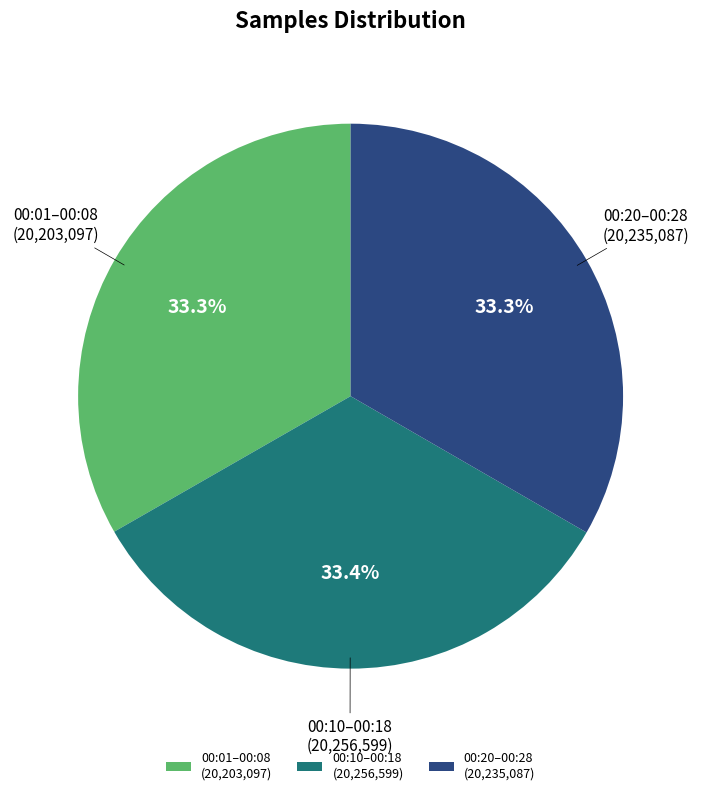

Does any single category account for the majority?

No